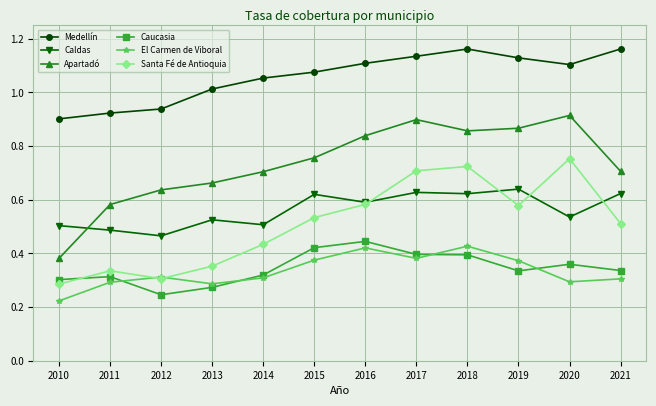

The value of Apartadó at 2021 is 0.7. True or false?

True